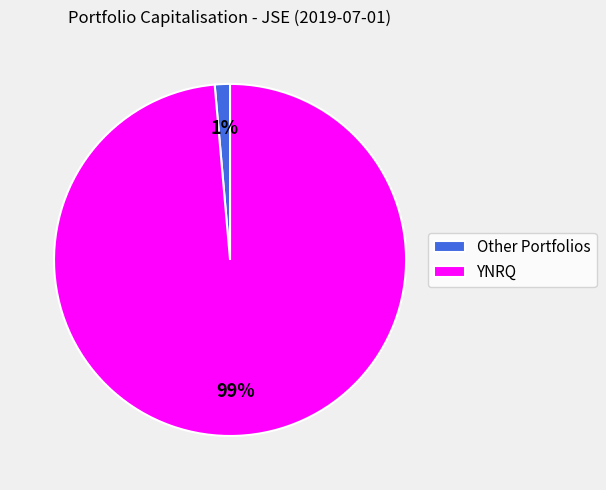

True or false: Other Portfolios accounts for 13% of the total.

False